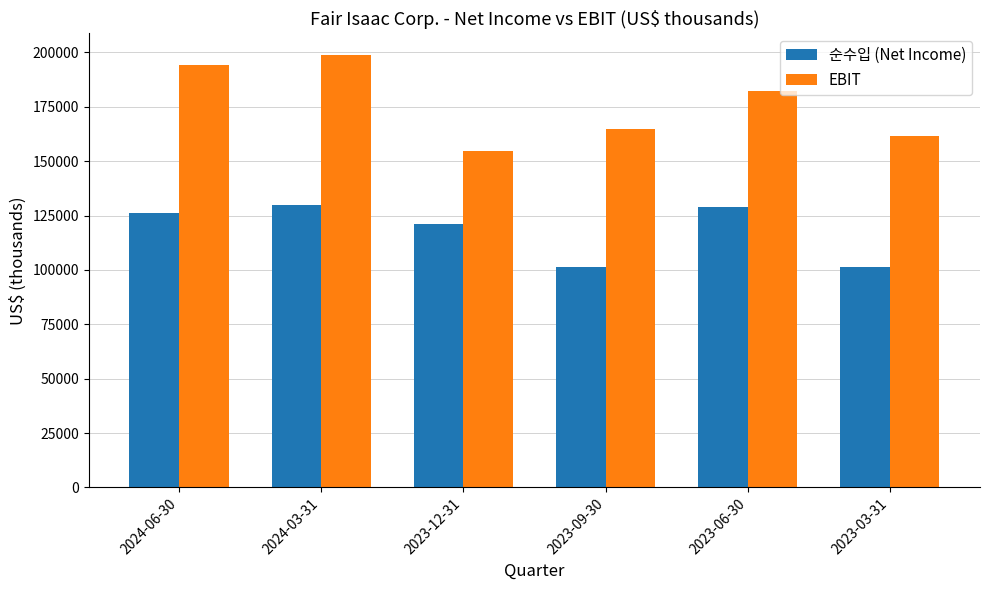

At which label does EBIT reach its peak?

2024-03-31